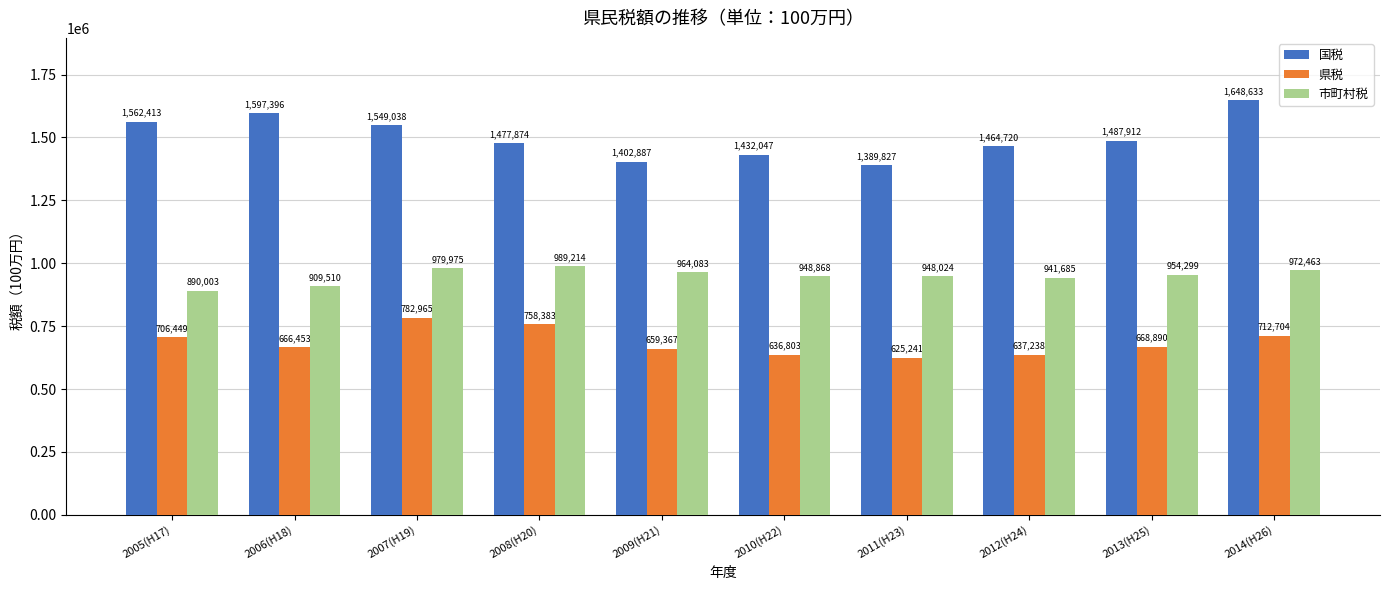

The value of 国税 at 2009(H21) is 888234. True or false?

False